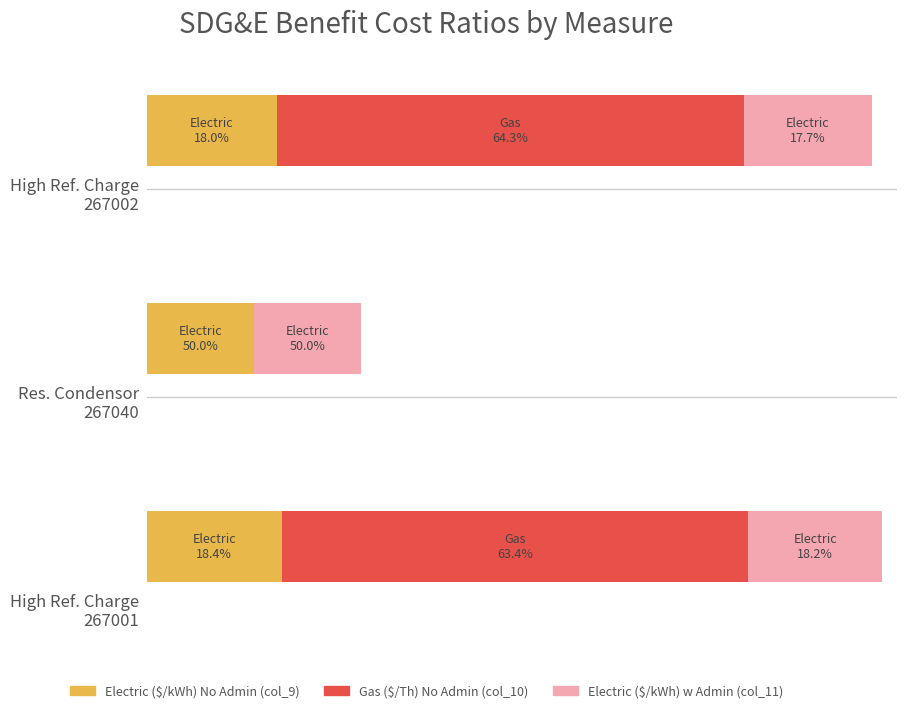

Does the chart contain stacked bars?

No